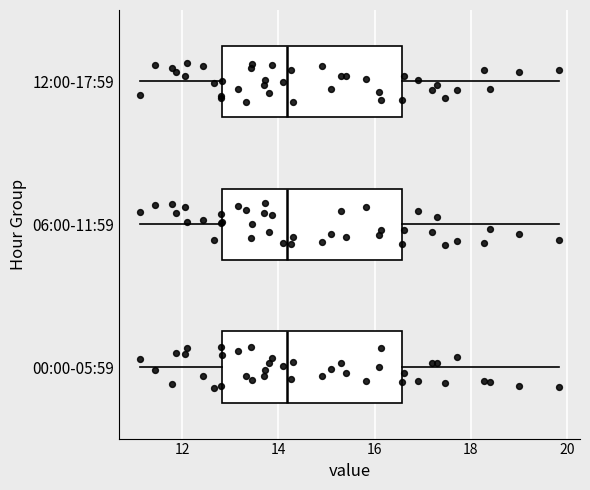

Reading bottom to top, transcribe this box plot: for each box, give where its median line is, the range the box spans, and where its two whiskers end, as read against the x-axis. The values are not printed on the chart, so give them approximately, as read against the axis.

00:00-05:59: median 14.2, box 12.8 to 16.6, whiskers 11.2 to 19.8
06:00-11:59: median 14.2, box 12.8 to 16.6, whiskers 11.2 to 19.8
12:00-17:59: median 14.2, box 12.8 to 16.6, whiskers 11.2 to 19.8